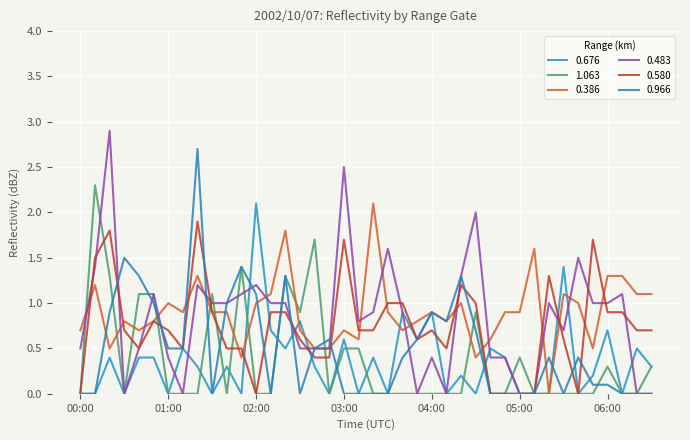

Reading right to left, list all the values displayed in this chart.

0.676: 06:30=0.3	06:20=0.5	06:10=0.0	06:00=0.7	05:50=0.2	05:40=0.0	05:30=1.4	05:20=0.0	05:10=0.0	05:00=0.0	04:50=0.4	04:40=0.5	04:30=0.0	04:20=0.2	04:10=0.0	04:00=0.9	03:50=0.6	03:40=0.9	03:30=0.0	03:20=0.4	03:10=0.0	03:00=0.6	02:50=0.0	02:40=0.3	02:30=0.8	02:20=0.5	02:10=0.7	02:00=2.1	01:50=0.0	01:40=0.3	01:30=0.0	01:20=0.3	01:10=0.5	01:00=0.0	00:50=0.4	00:40=0.4	00:30=0.0	00:20=0.4	00:10=0.0	00:00=0.0
1.063: 06:30=0.3	06:20=0.0	06:10=0.0	06:00=0.3	05:50=0.0	05:40=0.0	05:30=0.0	05:20=0.0	05:10=0.0	05:00=0.4	04:50=0.0	04:40=0.0	04:30=0.9	04:20=0.0	04:10=0.0	04:00=0.0	03:50=0.0	03:40=0.0	03:30=0.0	03:20=0.0	03:10=0.5	03:00=0.5	02:50=0.0	02:40=1.7	02:30=0.9	02:20=1.3	02:10=0.0	02:00=0.0	01:50=1.4	01:40=0.0	01:30=1.1	01:20=0.0	01:10=0.0	01:00=0.0	00:50=1.1	00:40=1.1	00:30=0.0	00:20=1.3	00:10=2.3	00:00=0.0
0.386: 06:30=1.1	06:20=1.1	06:10=1.3	06:00=1.3	05:50=0.5	05:40=1.0	05:30=1.1	05:20=0.0	05:10=1.6	05:00=0.9	04:50=0.9	04:40=0.6	04:30=0.4	04:20=1.0	04:10=0.8	04:00=0.9	03:50=0.8	03:40=0.7	03:30=0.9	03:20=2.1	03:10=0.6	03:00=0.7	02:50=0.5	02:40=0.5	02:30=0.7	02:20=1.8	02:10=1.1	02:00=1.0	01:50=0.4	01:40=0.9	01:30=0.9	01:20=1.3	01:10=0.9	01:00=1.0	00:50=0.8	00:40=0.7	00:30=0.8	00:20=0.5	00:10=1.2	00:00=0.7
0.483: 06:30=0.0	06:20=0.0	06:10=1.1	06:00=1.0	05:50=1.0	05:40=1.5	05:30=0.7	05:20=1.0	05:10=0.0	05:00=0.0	04:50=0.4	04:40=0.4	04:30=2.0	04:20=1.3	04:10=0.0	04:00=0.4	03:50=0.0	03:40=0.9	03:30=1.6	03:20=0.9	03:10=0.8	03:00=2.5	02:50=0.5	02:40=0.5	02:30=0.5	02:20=1.0	02:10=1.0	02:00=1.2	01:50=1.1	01:40=1.0	01:30=1.0	01:20=1.2	01:10=0.0	01:00=0.4	00:50=1.1	00:40=0.5	00:30=0.0	00:20=2.9	00:10=1.4	00:00=0.5
0.580: 06:30=0.7	06:20=0.7	06:10=0.9	06:00=0.9	05:50=1.7	05:40=0.0	05:30=0.6	05:20=1.3	05:10=0.0	05:00=0.0	04:50=0.0	04:40=0.0	04:30=1.0	04:20=1.2	04:10=0.5	04:00=0.7	03:50=0.6	03:40=1.0	03:30=1.0	03:20=0.7	03:10=0.7	03:00=1.7	02:50=0.4	02:40=0.4	02:30=0.6	02:20=0.9	02:10=0.9	02:00=0.0	01:50=0.5	01:40=0.5	01:30=0.9	01:20=1.9	01:10=0.5	01:00=0.7	00:50=0.8	00:40=0.5	00:30=0.7	00:20=1.8	00:10=1.5	00:00=0.0
0.966: 06:30=0.0	06:20=0.0	06:10=0.0	06:00=0.1	05:50=0.1	05:40=0.4	05:30=0.0	05:20=0.4	05:10=0.0	05:00=0.0	04:50=0.0	04:40=0.0	04:30=0.7	04:20=1.3	04:10=0.8	04:00=0.9	03:50=0.6	03:40=0.4	03:30=0.0	03:20=0.0	03:10=0.0	03:00=0.0	02:50=0.6	02:40=0.5	02:30=0.0	02:20=1.3	02:10=0.0	02:00=1.1	01:50=1.4	01:40=1.0	01:30=0.0	01:20=2.7	01:10=0.5	01:00=0.5	00:50=1.0	00:40=1.3	00:30=1.5	00:20=0.9	00:10=0.0	00:00=0.0